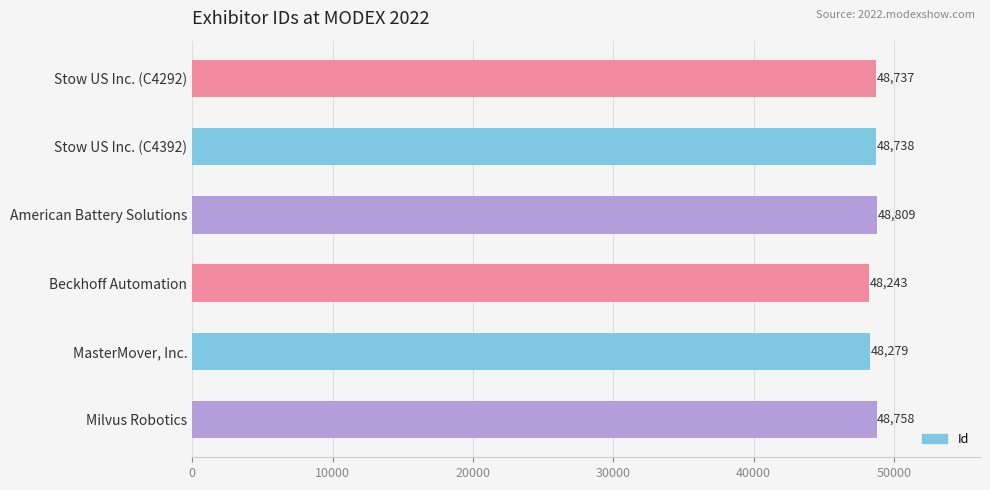

Are the bars grouped side by side (vs. stacked)?

No